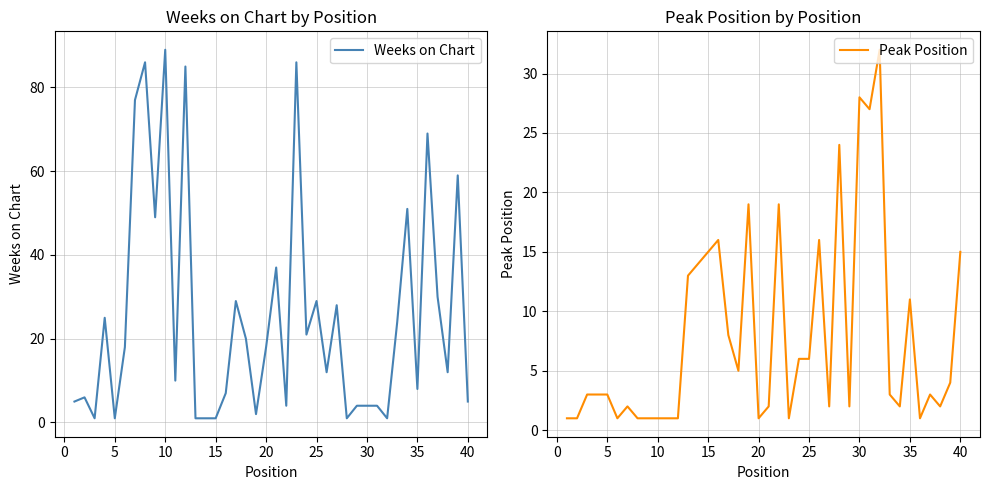

Is it true that Weeks on Chart equals 1 at 5?

True